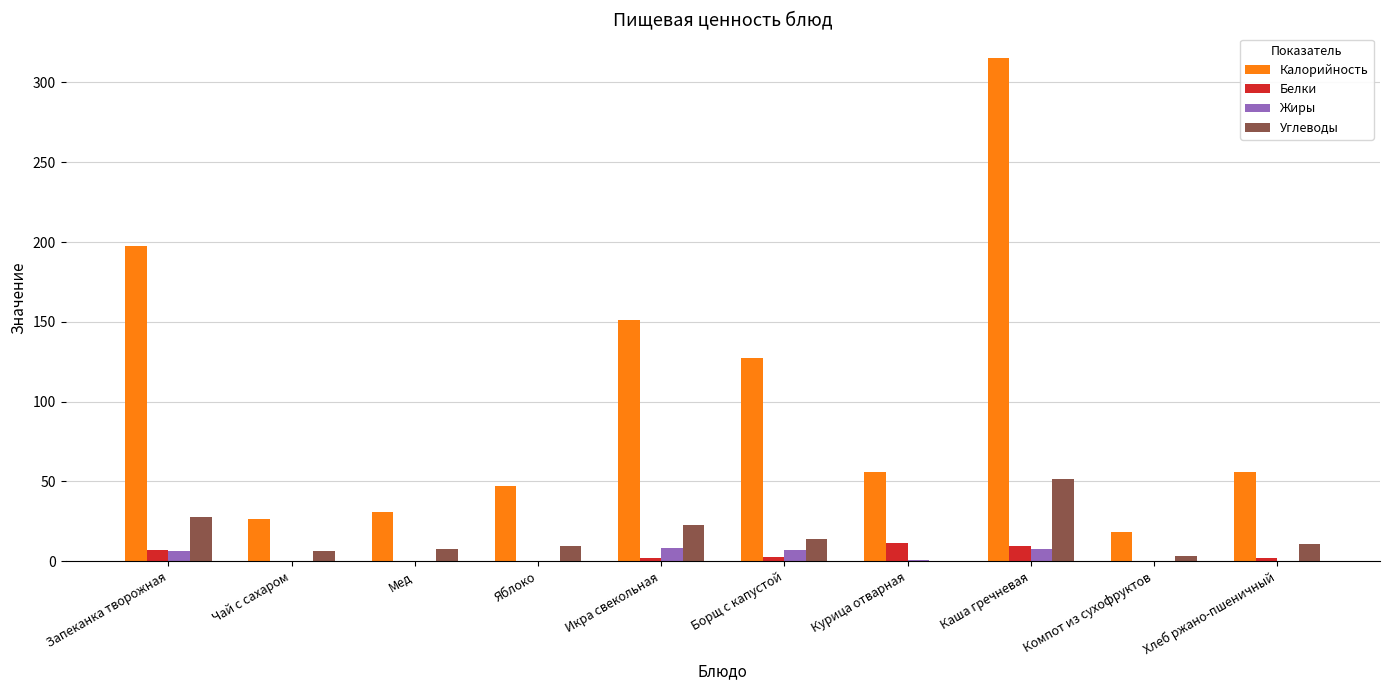

How many groups of bars are there?

10